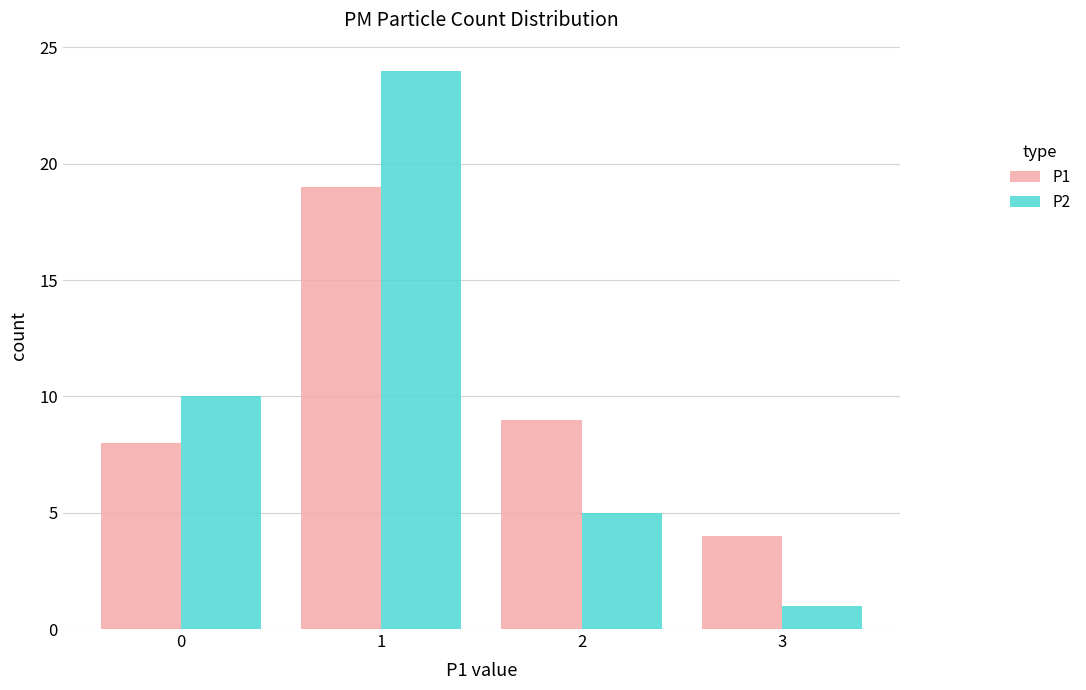

The P2 series shows 4 at 0. True or false?

False